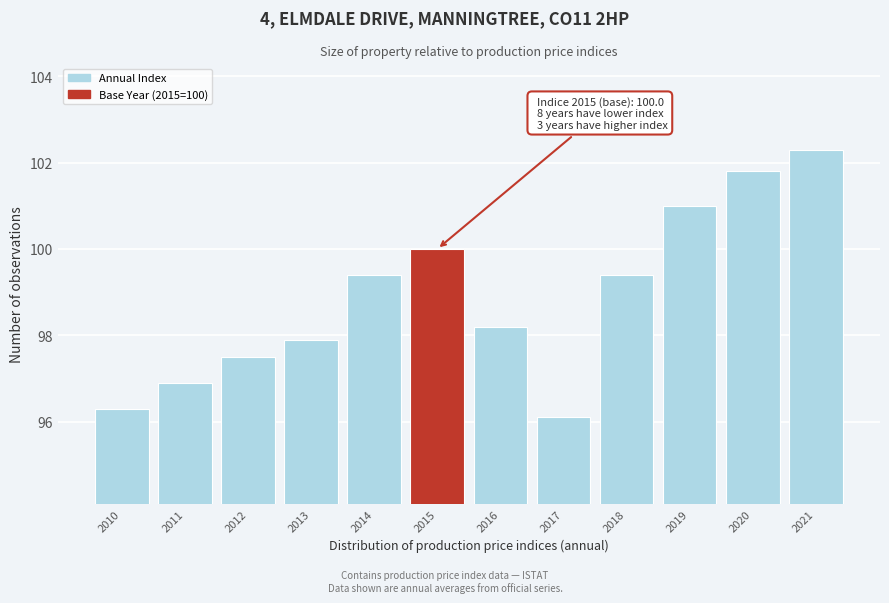

Reading right to left, list all the values displayed in this chart.

102.3	101.8	101.0	99.4	96.1	98.2	100.0	99.4	97.9	97.5	96.9	96.3